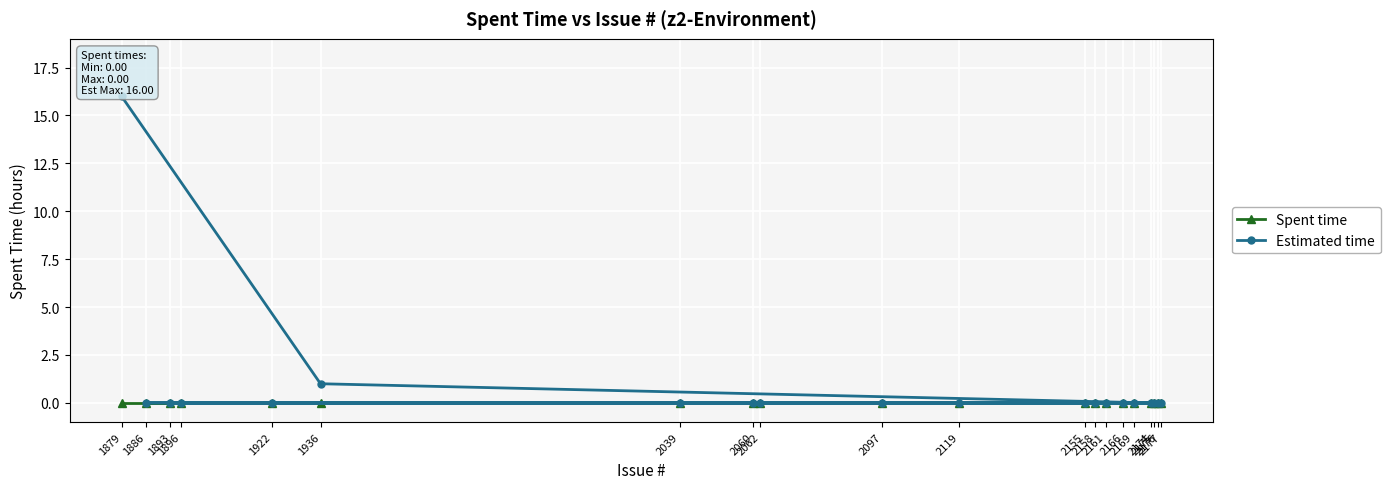

How many lines are shown in the chart?

2